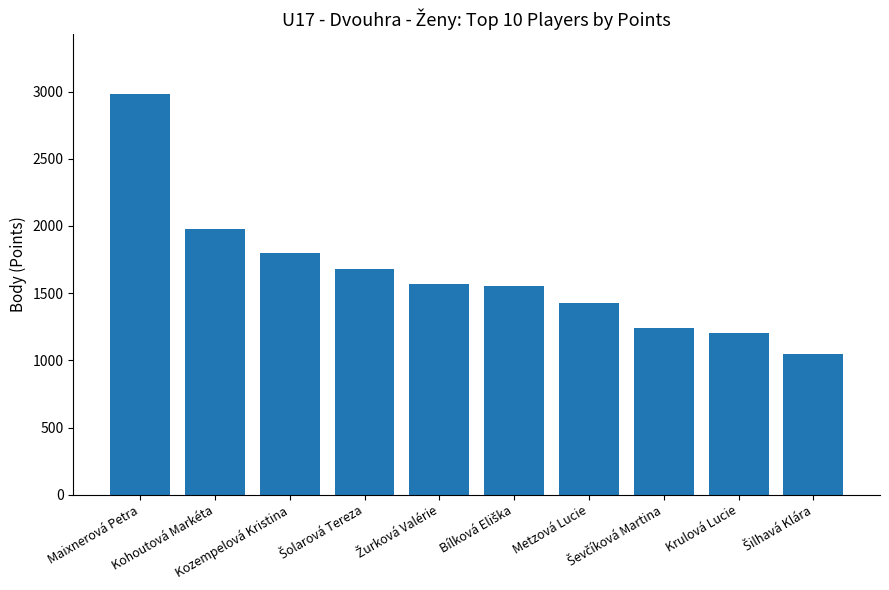

What is the difference between the second highest and minimum values?

930